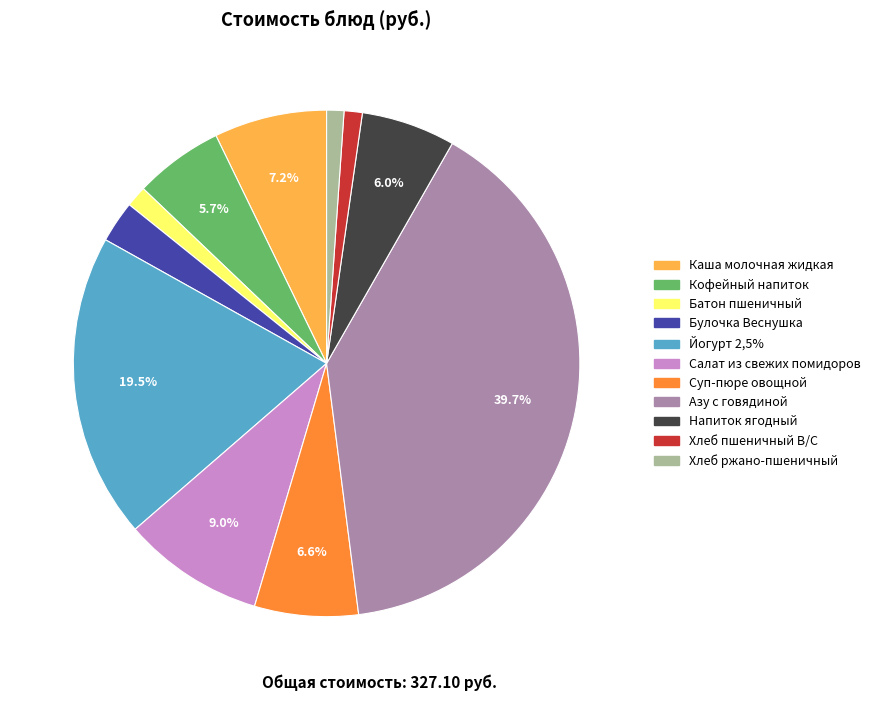

Approximately how many times larger is the value at Суп-пюре овощной compared to Каша молочная жидкая?

0.9